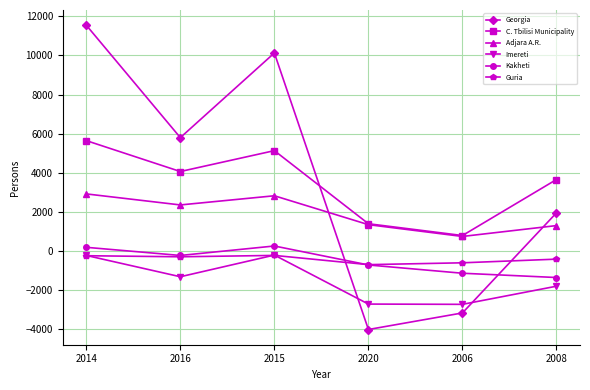

Is the value of C. Tbilisi Municipality at 2016 greater than the value of Georgia at 2014?

No